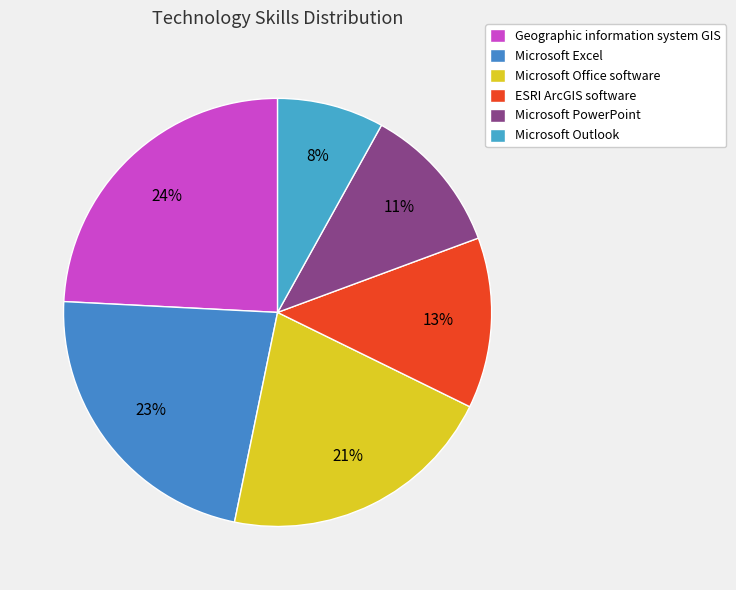

Combined, do ESRI ArcGIS software and Geographic information system GIS account for over 50%?

No